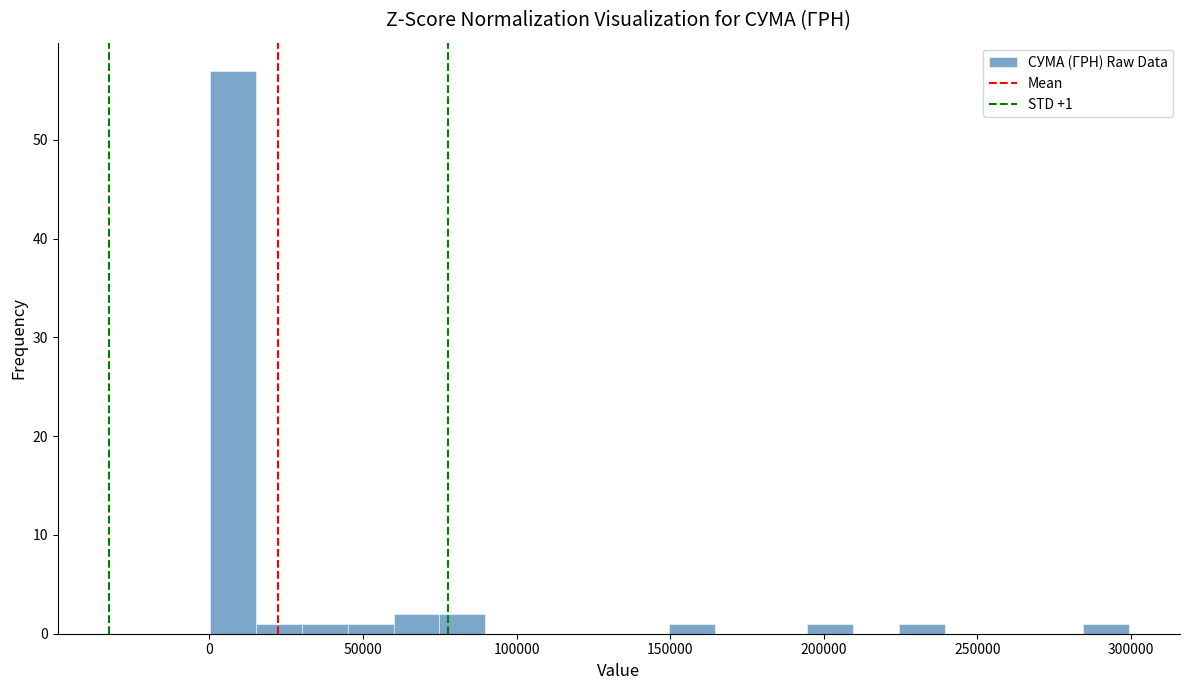

Around what value on the x-axis is the tallest bar? Give the approximate position of its centre, as read against the axis.

10000